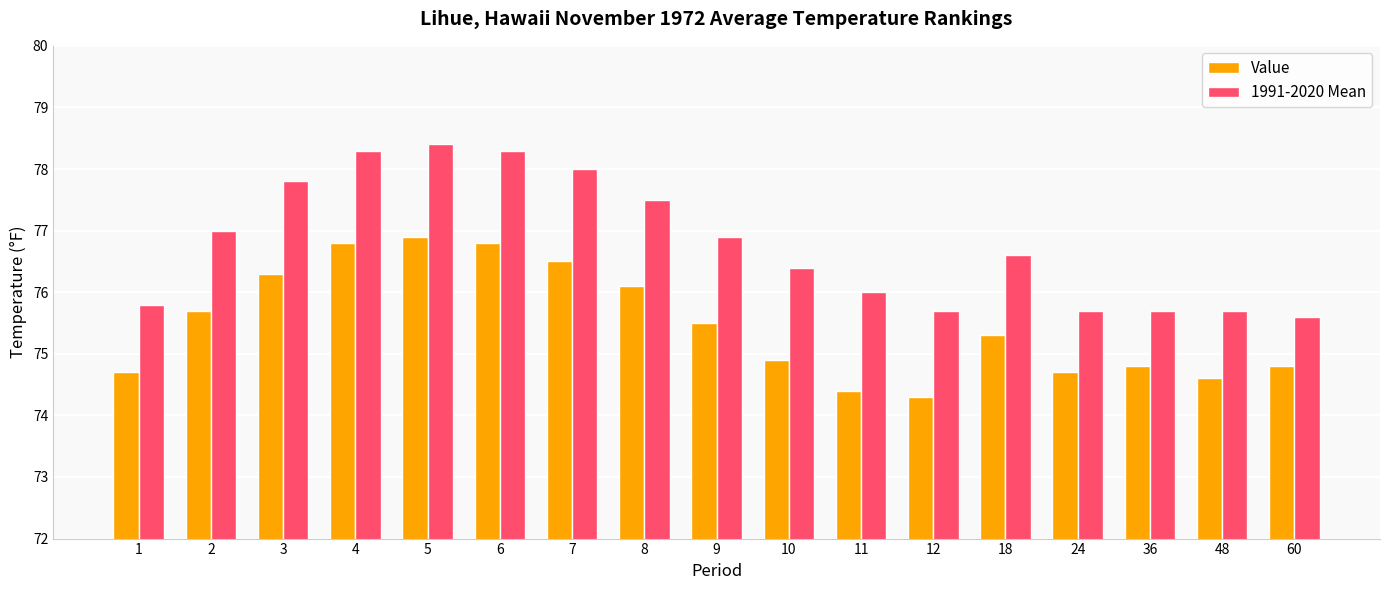

What is the minimum value shown in the chart?

74.3